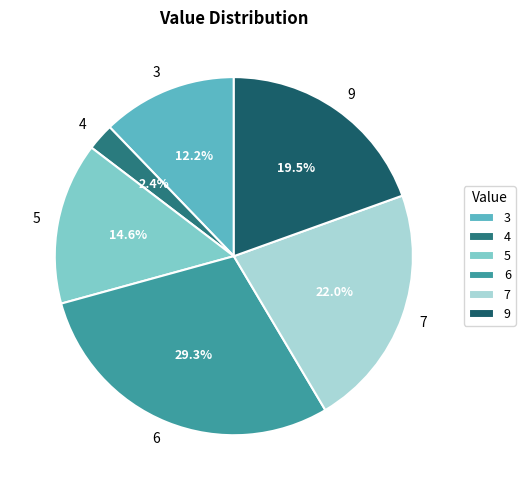

To the nearest percent, what is the difference between the largest and smallest slice percentages?

27%